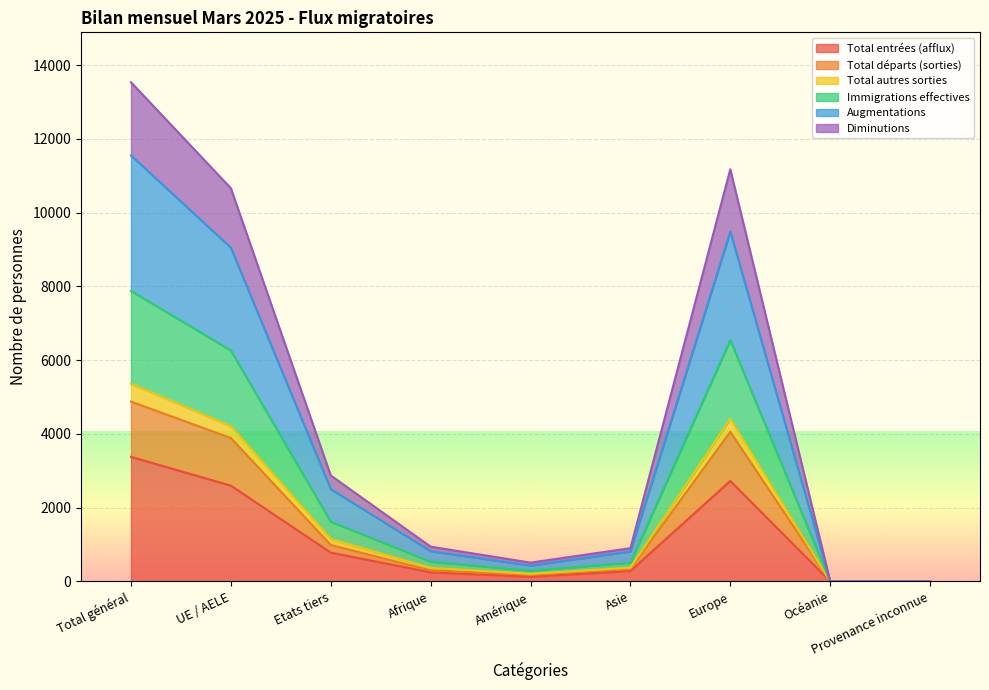

The value of Immigrations effectives at Europe is 4351. True or false?

False